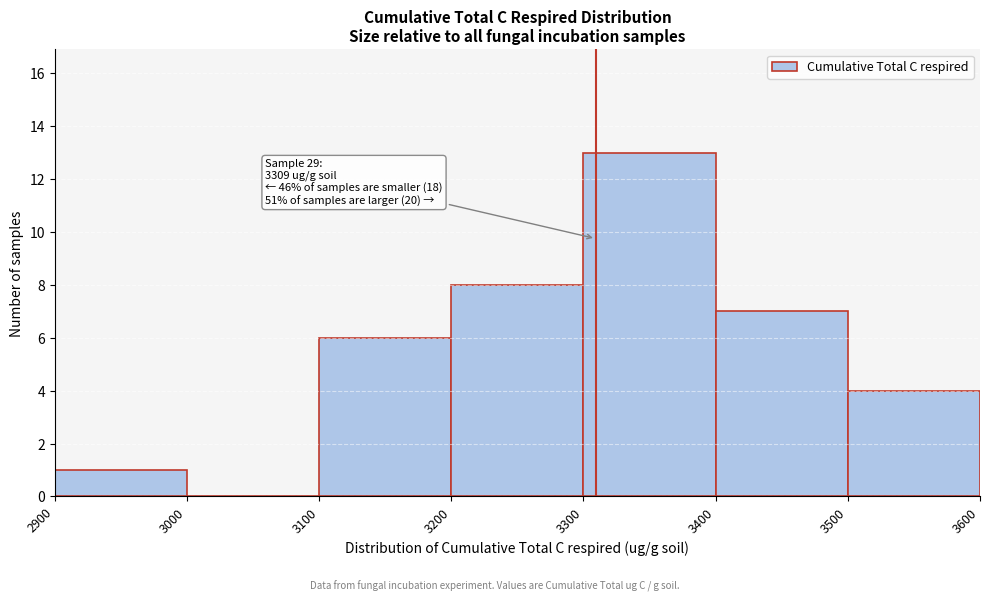

Over which range of the x-axis is the bar tallest?

3300 to 3400